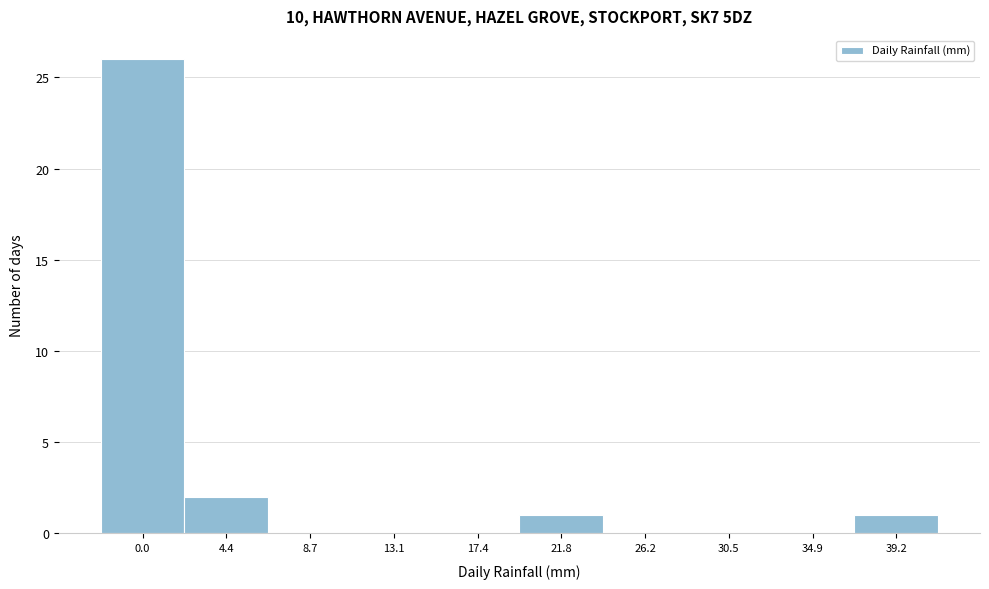

Reading left to right, what are all the values shown in this chart?

0.0=26	4.4=2	8.7=0	13.1=0	17.4=0	21.8=1	26.2=0	30.5=0	34.9=0	39.2=1